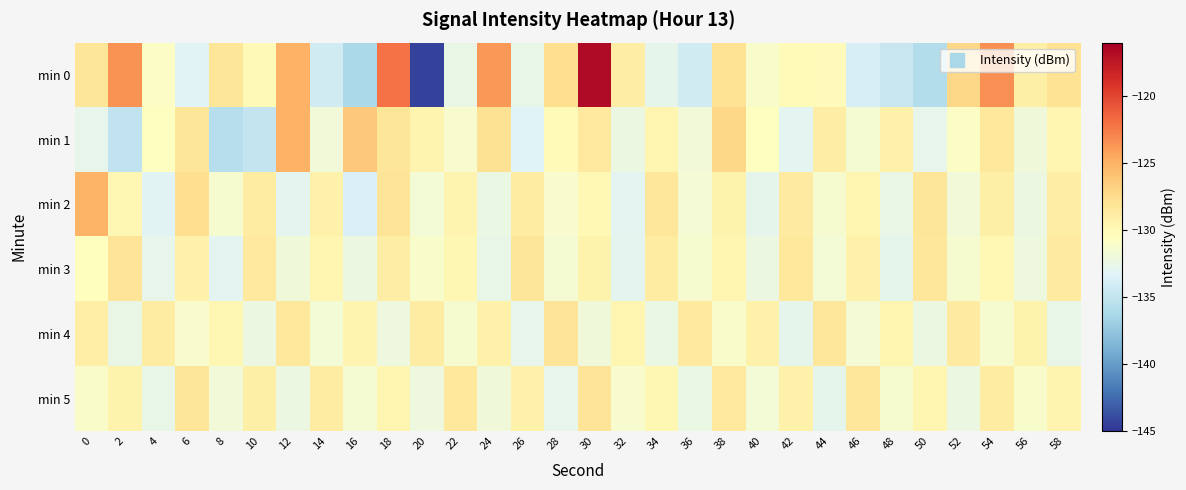

What is the total value across all series at 58?

-777.1